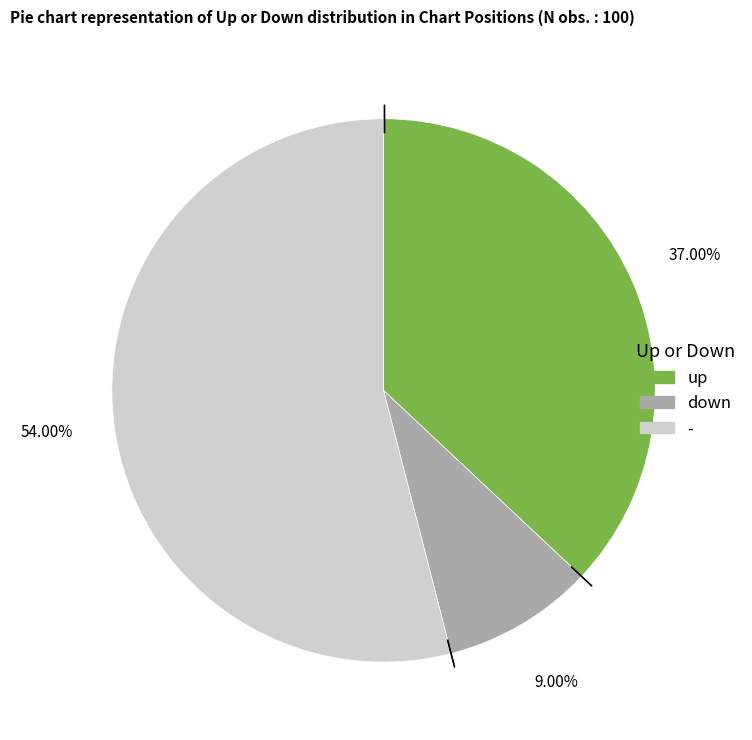

To the nearest percent, what is the average slice percentage?

33%